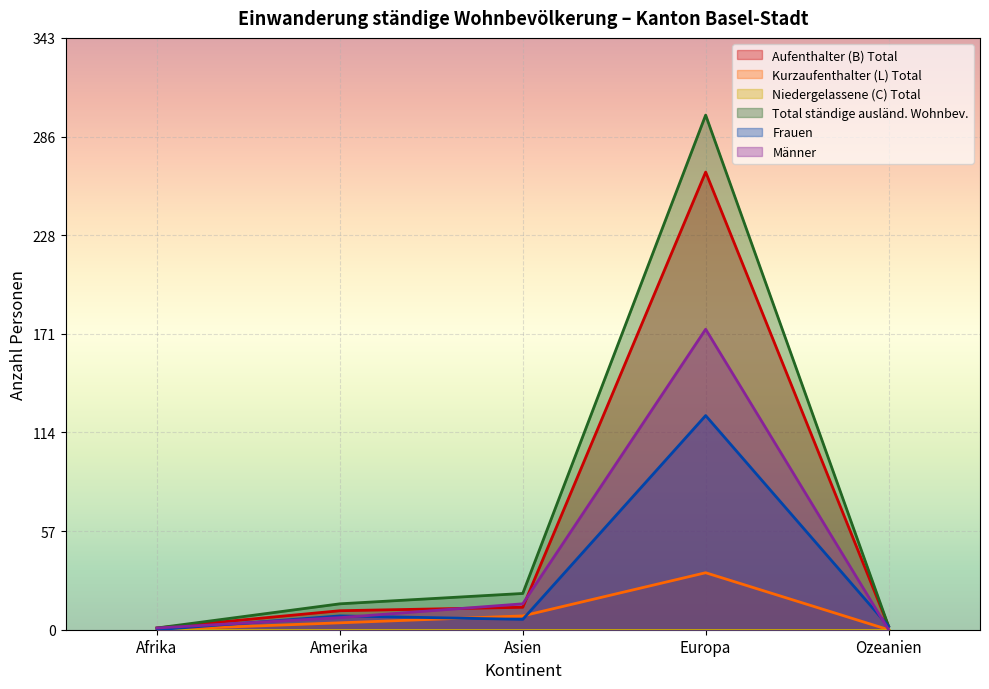

At which category is the sum across all series the highest?

Europa